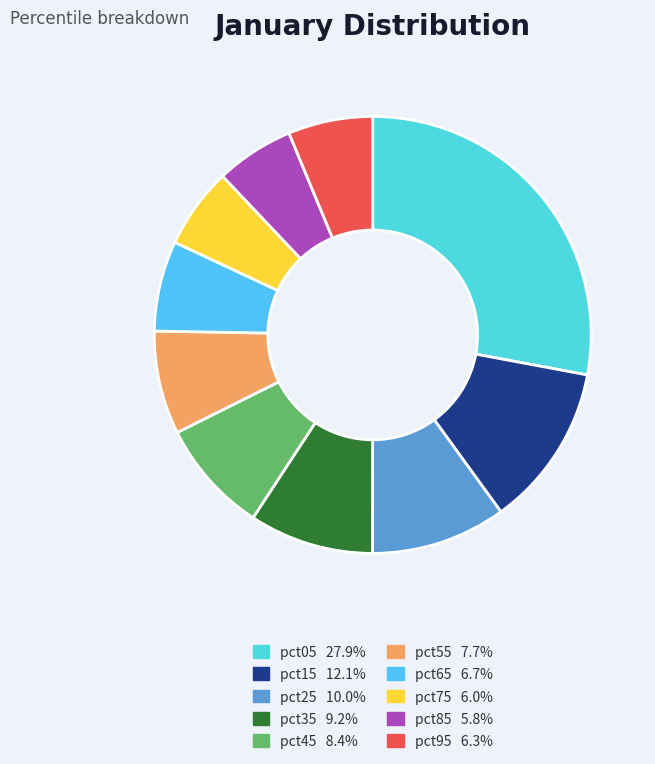

To the nearest percent, what is the difference between the largest and smallest slice percentages?

22%